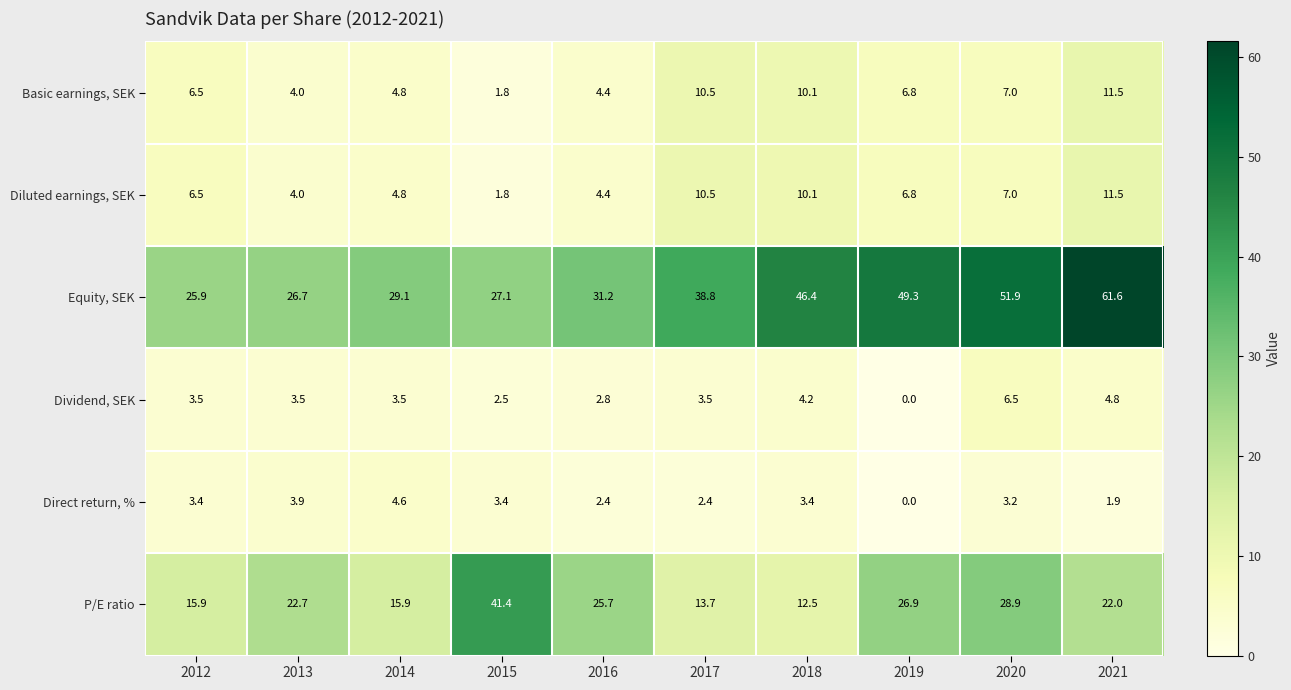

What is the greatest value displayed?

61.6